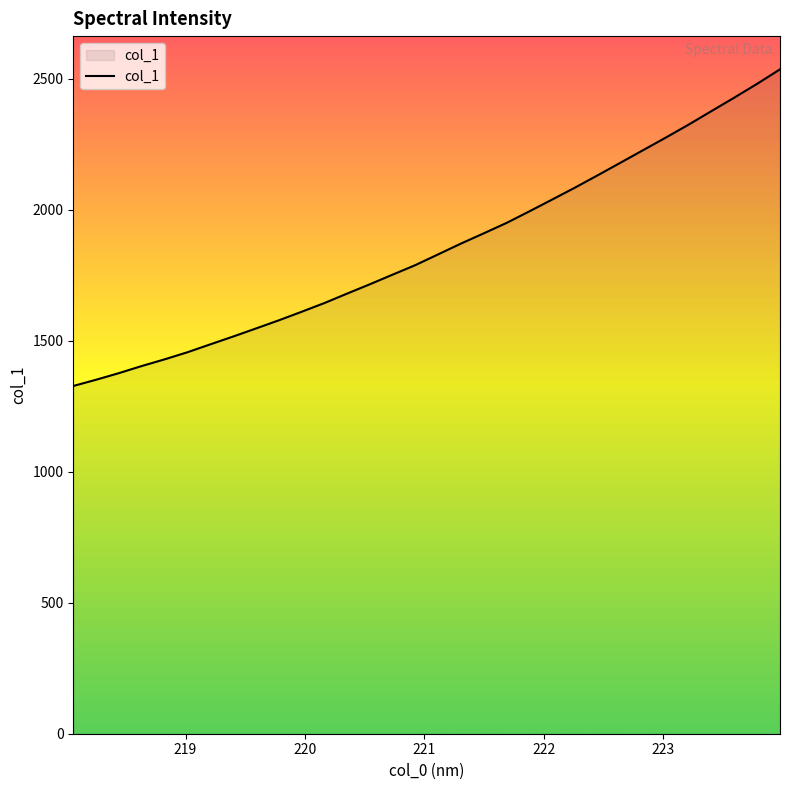

What is the difference between the maximum and minimum values?

1208.3